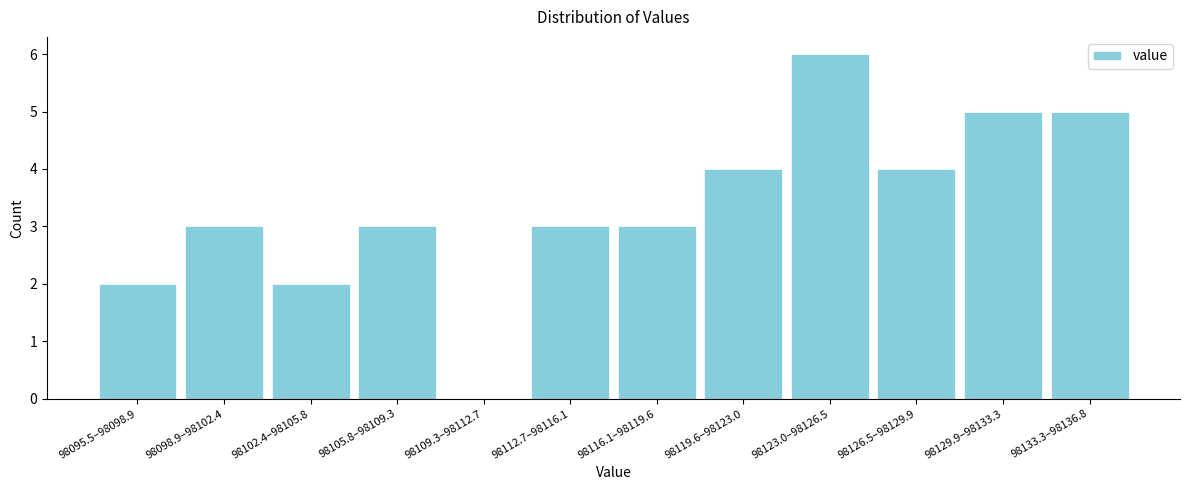

Reading left to right, extract all data points from this chart.

98095.5–98098.9=2	98098.9–98102.4=3	98102.4–98105.8=2	98105.8–98109.3=3	98109.3–98112.7=0	98112.7–98116.1=3	98116.1–98119.6=3	98119.6–98123.0=4	98123.0–98126.5=6	98126.5–98129.9=4	98129.9–98133.3=5	98133.3–98136.8=5